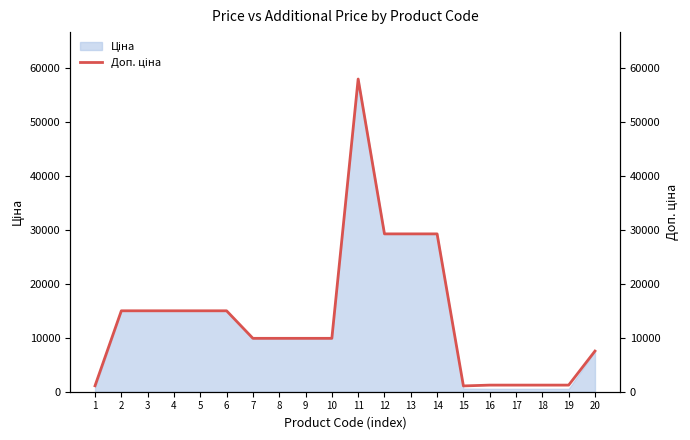

The chart shows a value of 14592.4 at 8. True or false?

False